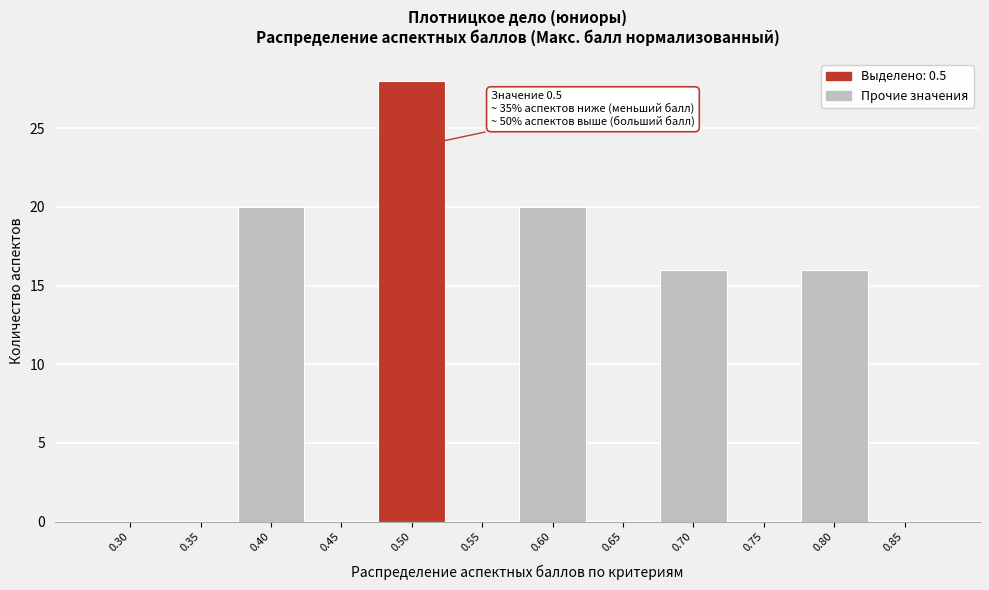

Reading left to right, what are all the values shown in this chart?

0.30=0	0.35=0	0.40=20	0.45=0	0.50=28	0.55=0	0.60=20	0.65=0	0.70=16	0.75=0	0.80=16	0.85=0